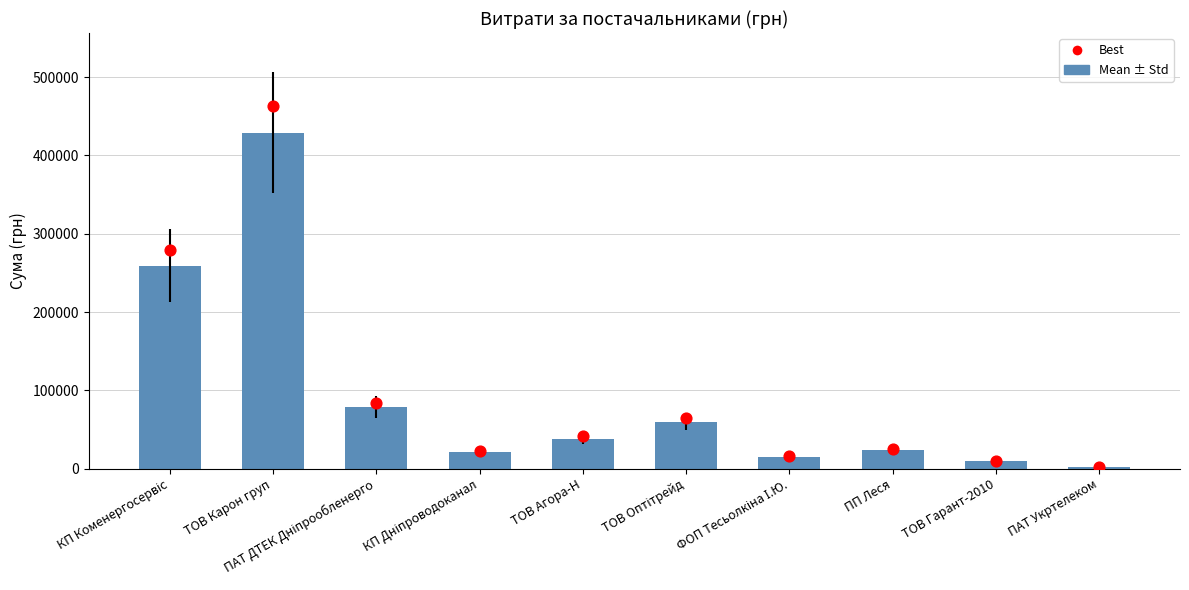

At which category is the sum across all series the highest?

ТОВ Карон груп